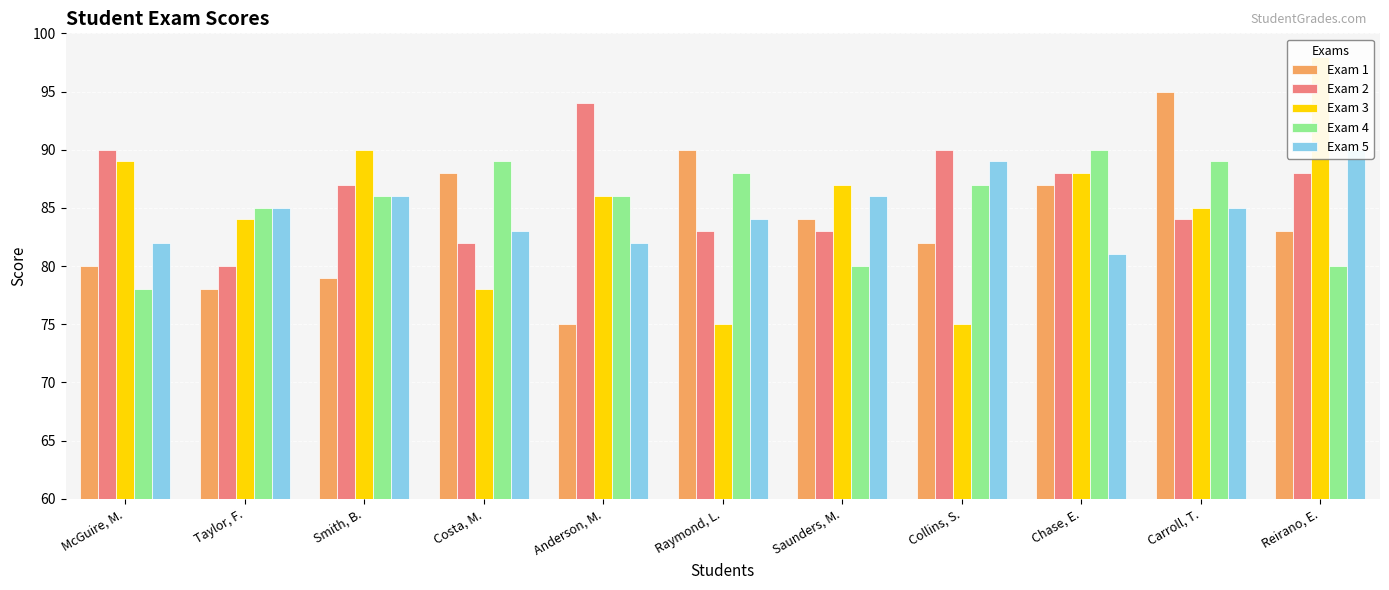

Where is Exam 1 nearest to the value 85?

Saunders, M.